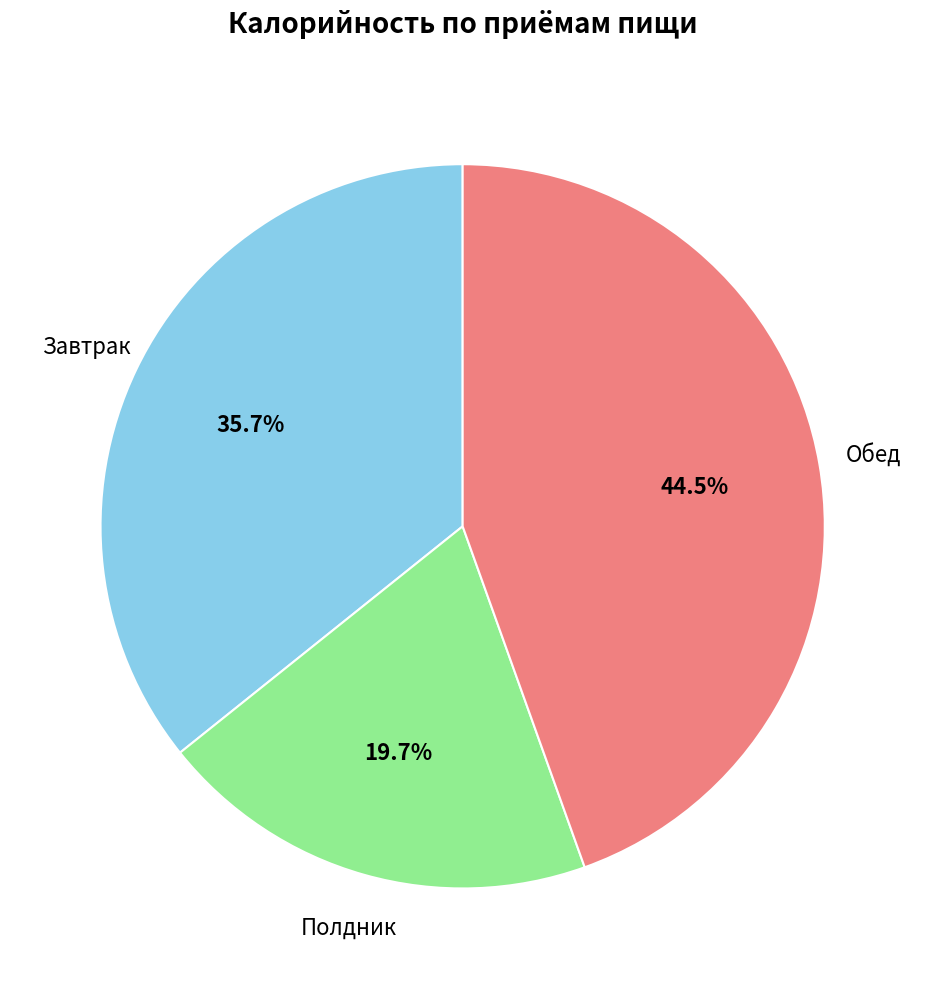

How many slices are in this pie chart?

3